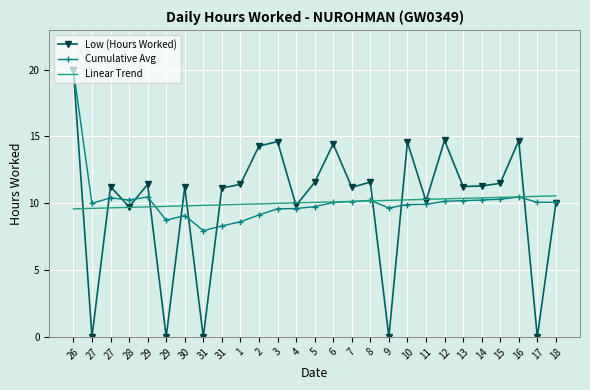

Between 26 and 6, which is larger?

26